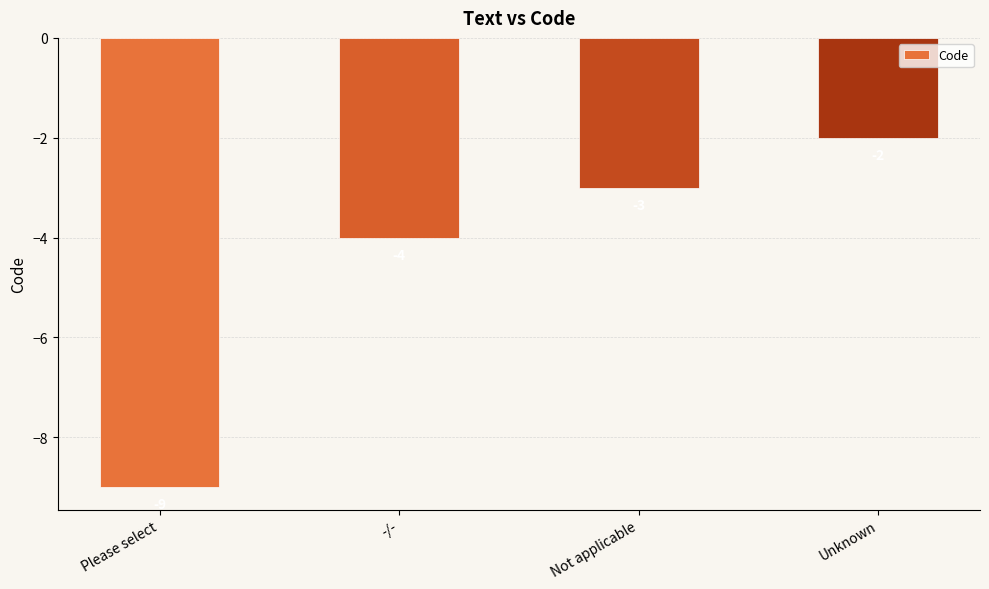

What is the sum of the values at -/- and Unknown?

-6